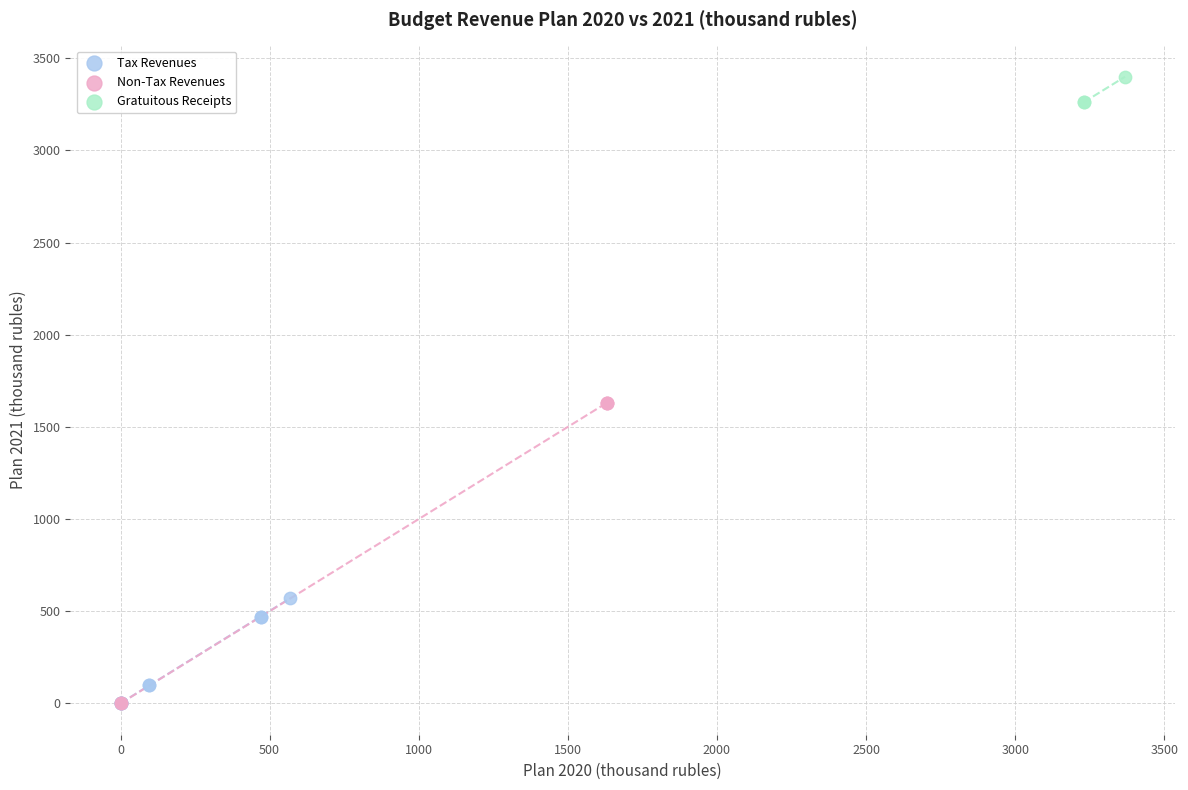

What are all the series names shown in the legend?

Tax Revenues, Non-Tax Revenues, Gratuitous Receipts